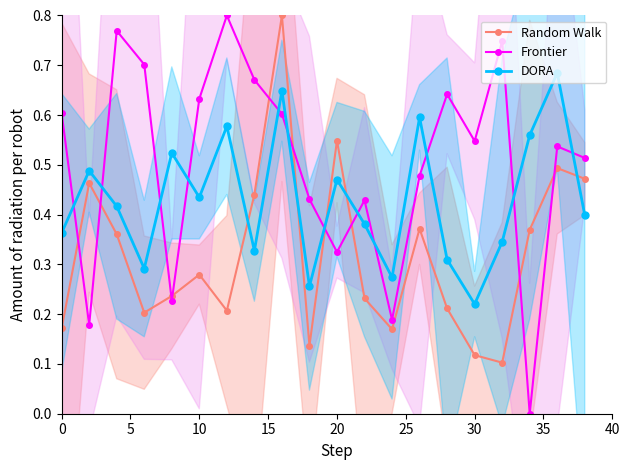

How many intersections are there between Frontier and DORA?

12